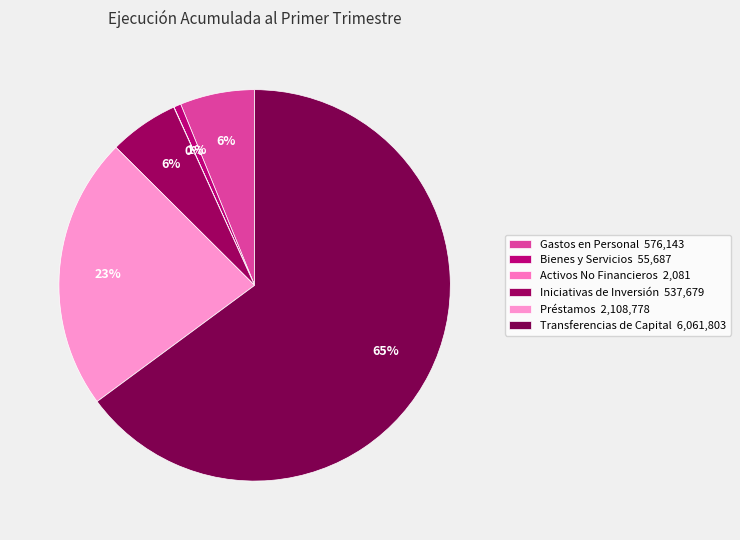

The Gastos en Personal slice represents 6% of the pie. True or false?

True